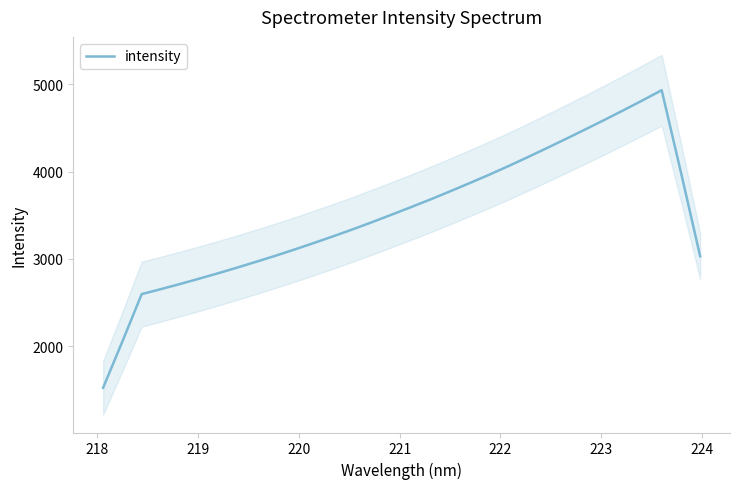

How many lines are shown in the chart?

1